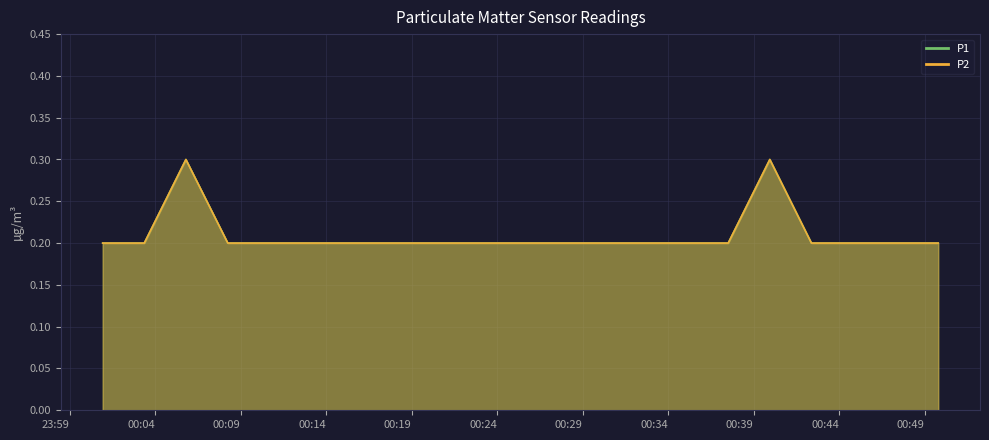

True or false: P1 has a value of 0.4 at 2023-04-03T00:47:22.

False